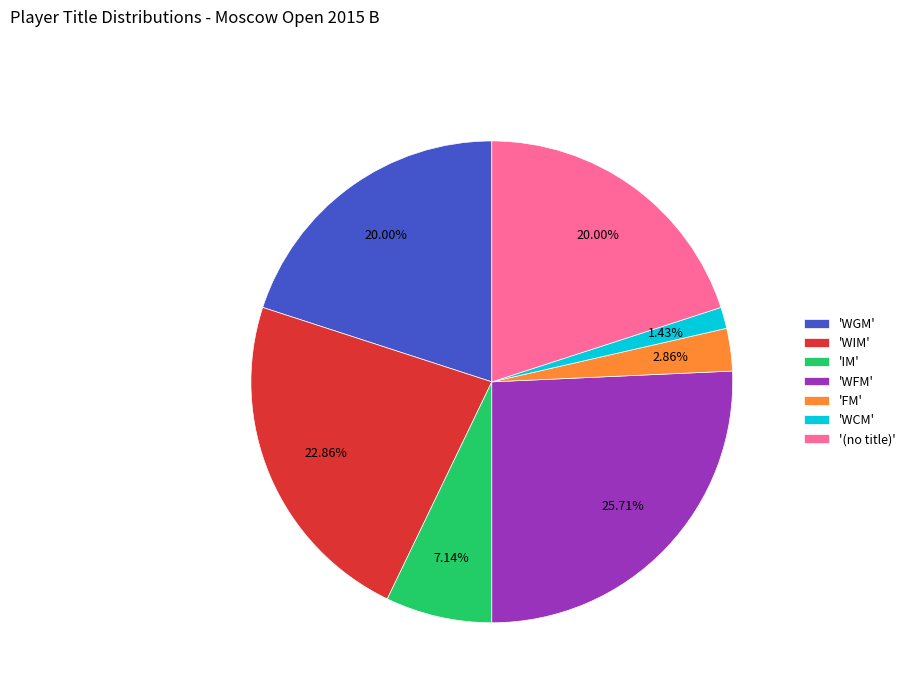

Is the sum of 'WIM' and '(no title)' greater than half?

No